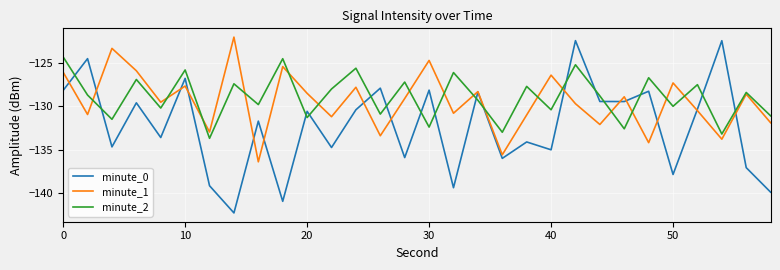

How many lines are shown in the chart?

3